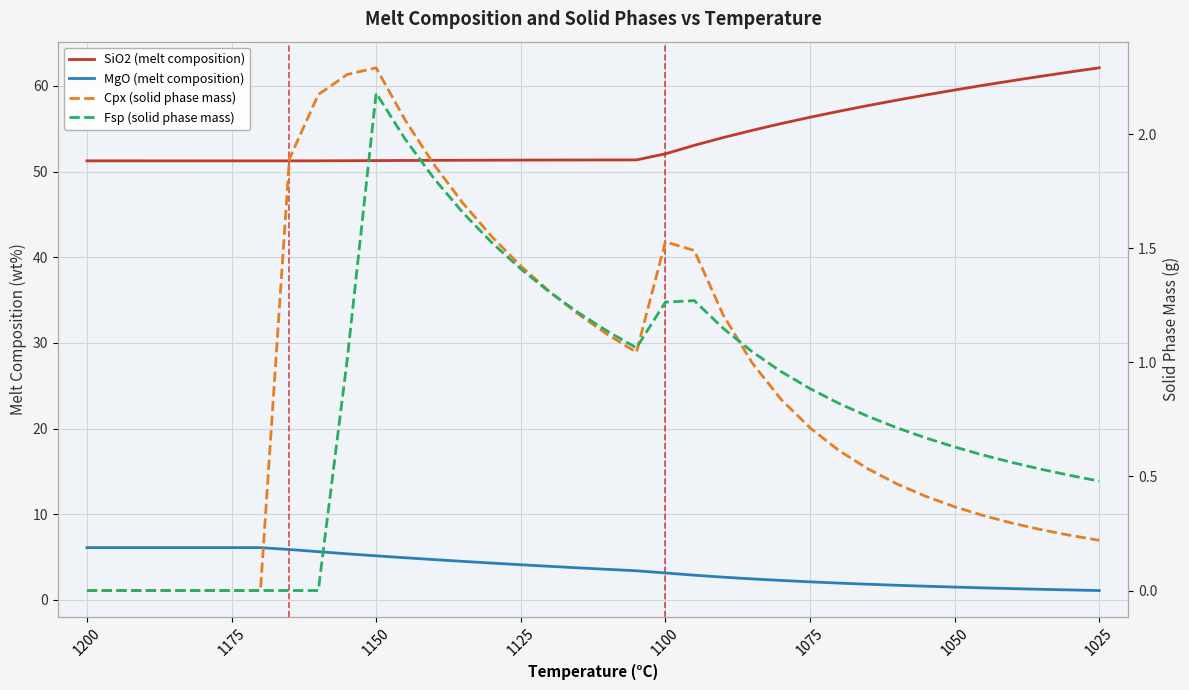

Count the number of categories in the chart.

36